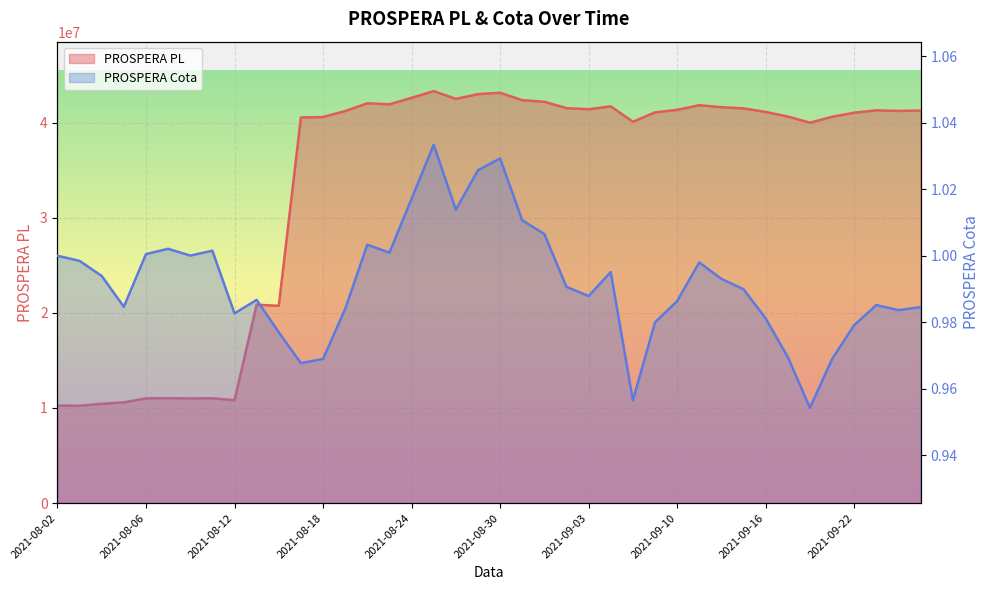

Which category has the highest value in the PROSPERA Cota series?

2021-08-25